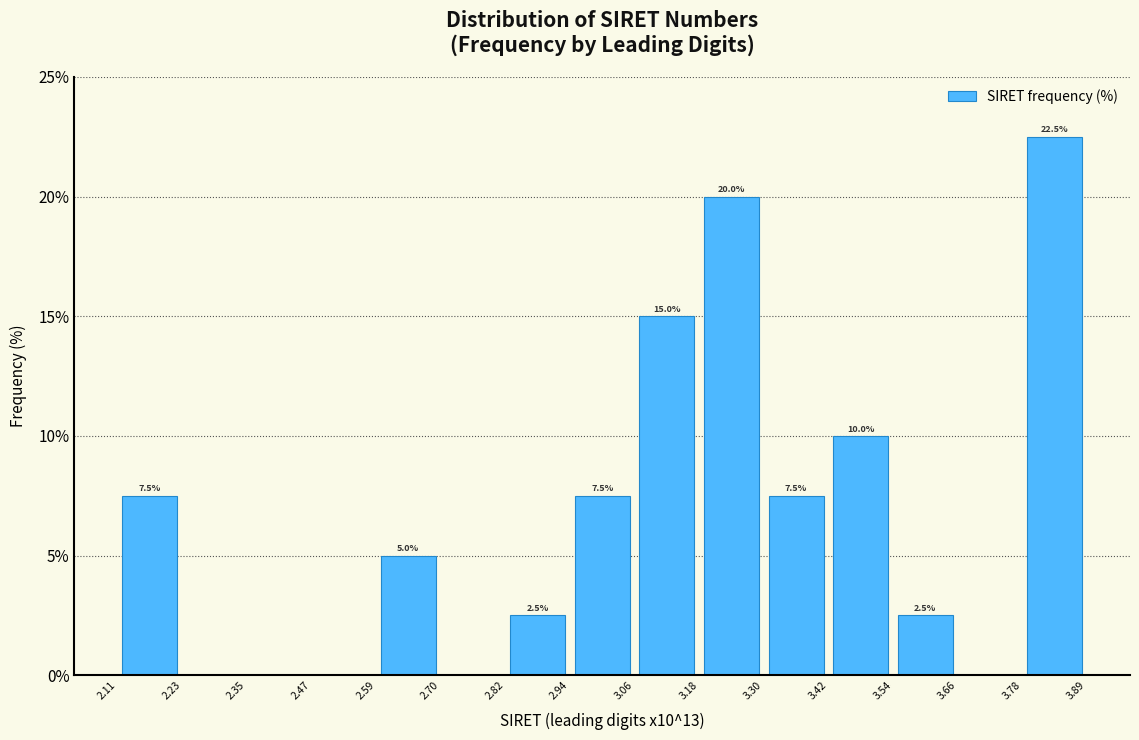

Which range on the x-axis has the tallest bar?

3.78 to 3.89